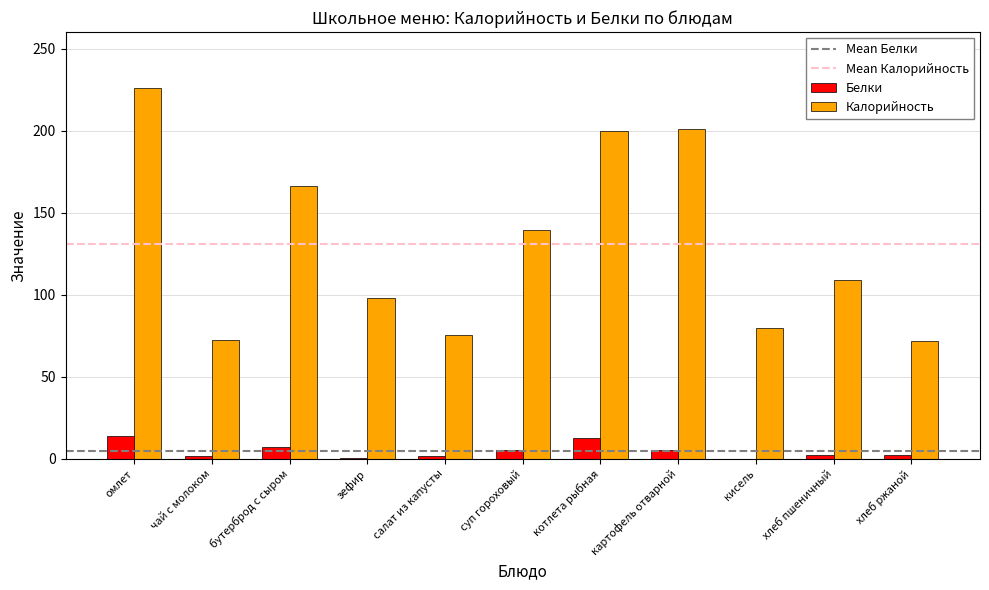

Is the value of Калорийность at кисель greater than the value of Белки at картофель отварной?

Yes